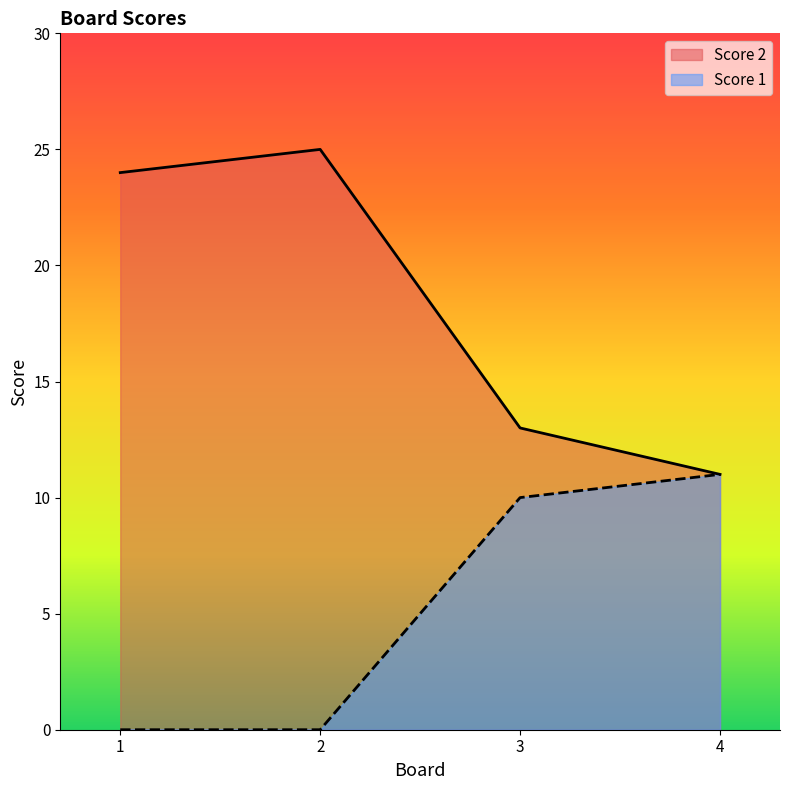

Reading left to right, transcribe all the data shown in this chart.

Score 2: 1=24	2=25	3=13	4=11
Score 1: 1=0	2=0	3=10	4=11